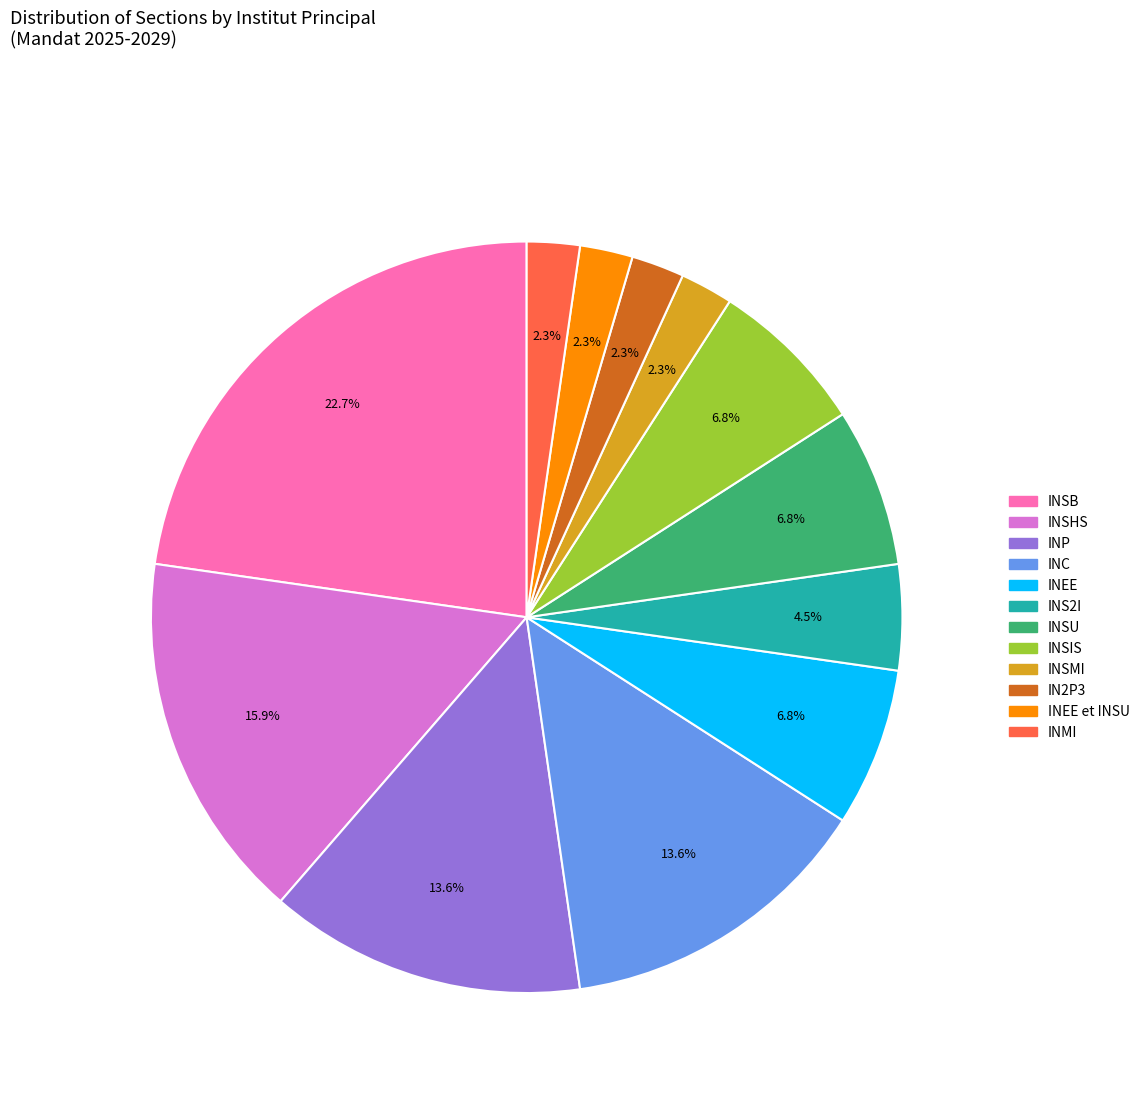

Does any single category account for the majority?

No